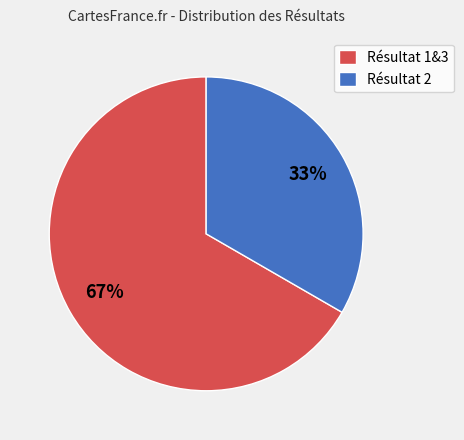

What is the smallest slice in the pie chart?

Résultat 2